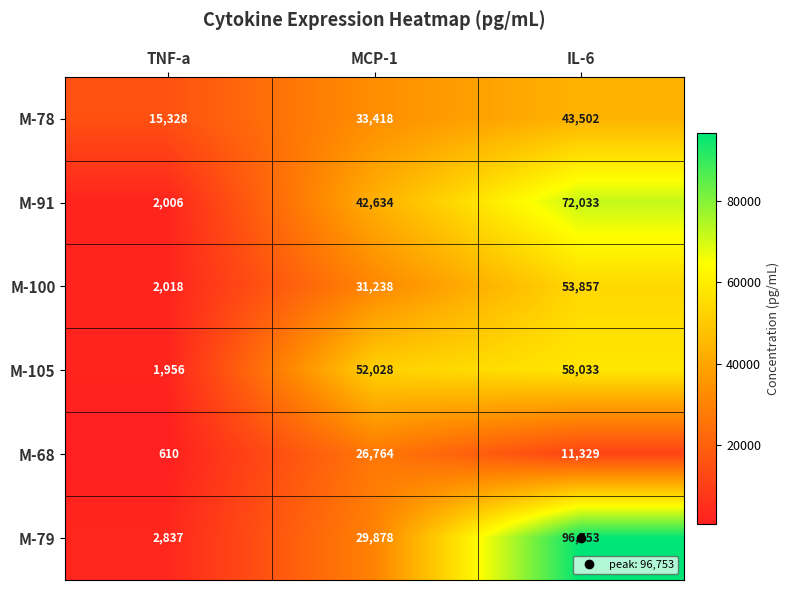

Which series has the widest spread of values?

M-79